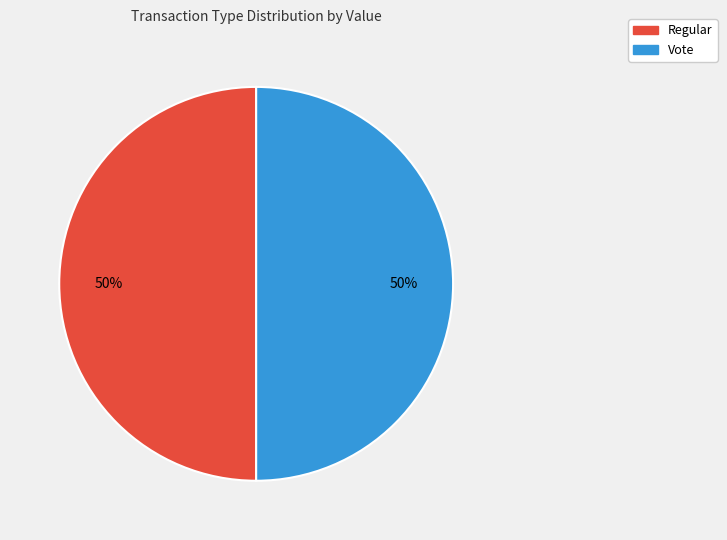

Combined, do Regular and Vote account for over 50%?

Yes